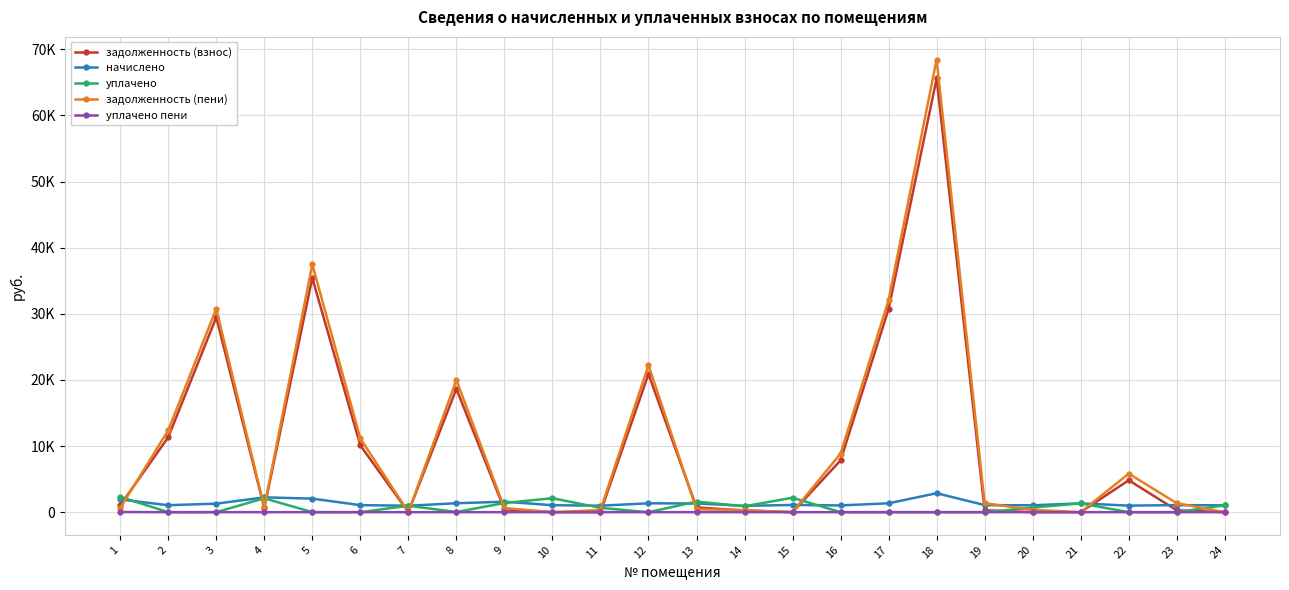

How many intersections are there between начислено and уплачено?

7